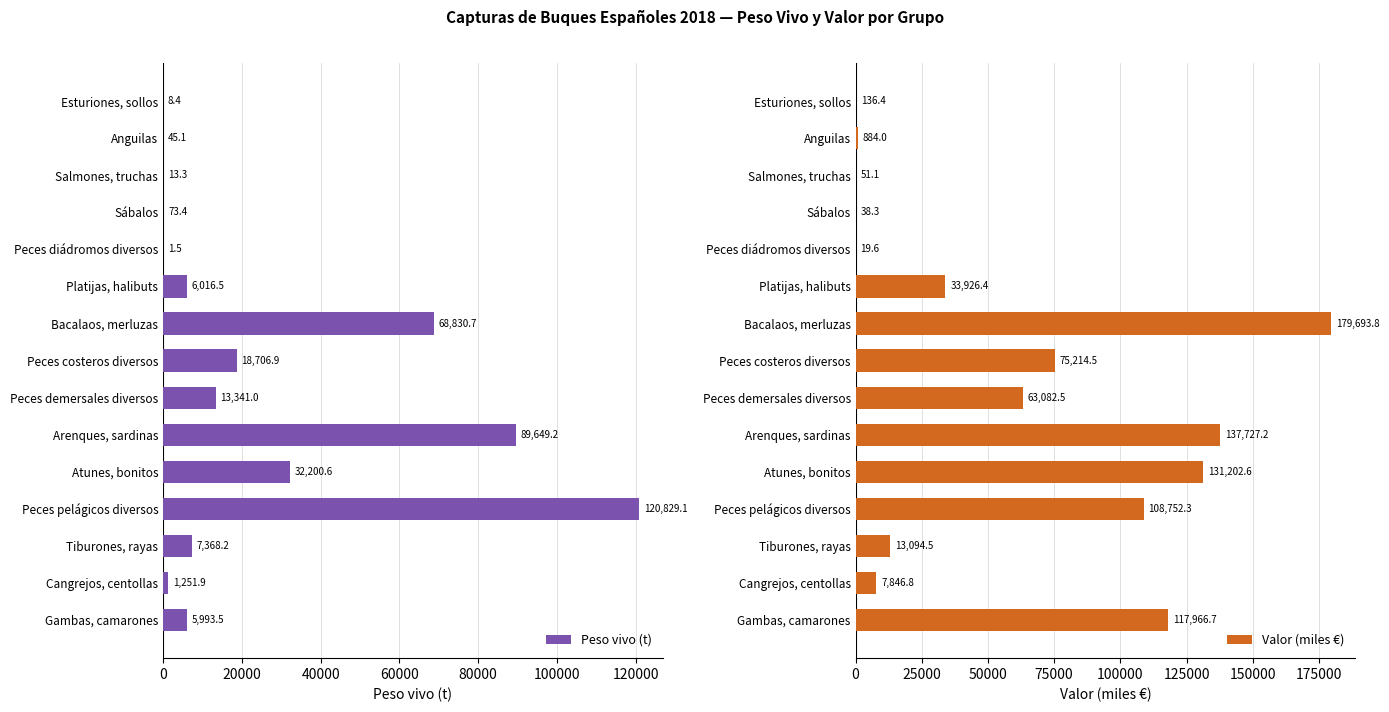

What is the approximate value of Valor (miles €) at Platijas, halibuts?

33926.4